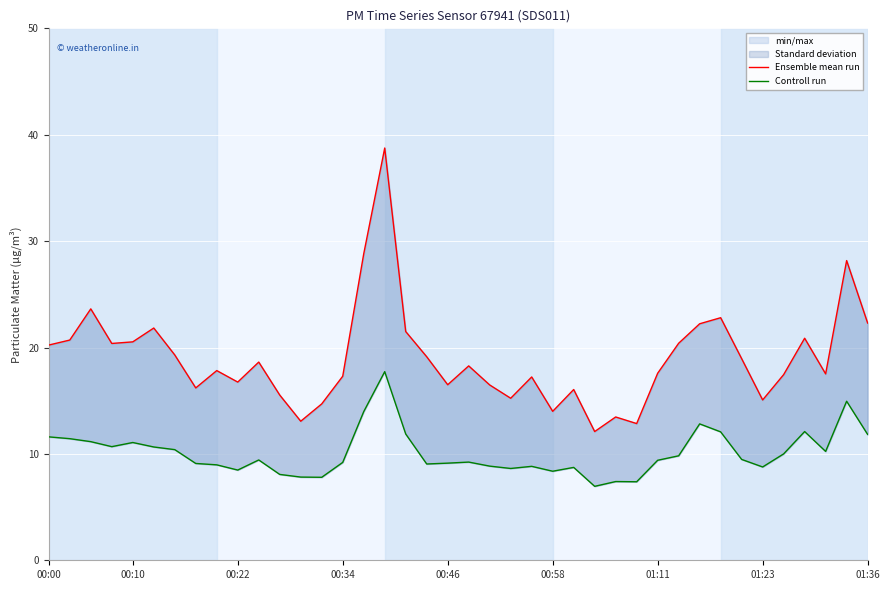

Reading left to right, list all the values displayed in this chart.

Ensemble mean run: 20.2	20.7	23.6	20.4	20.5	21.8	19.3	16.2	17.8	16.8	18.6	15.5	13.1	14.7	17.3	28.8	38.8	21.5	19.1	16.5	18.3	16.5	15.2	17.2	14.0	16.1	12.1	13.5	12.8	17.6	20.4	22.2	22.8	18.9	15.1	17.4	20.9	17.5	28.2	22.3
Controll run: 11.6	11.4	11.2	10.7	11.1	10.7	10.4	9.1	9.0	8.5	9.4	8.1	7.8	7.8	9.2	14.0	17.7	11.9	9.1	9.1	9.2	8.8	8.6	8.8	8.4	8.7	7.0	7.4	7.4	9.4	9.8	12.8	12.1	9.5	8.8	10.0	12.1	10.2	14.9	11.8